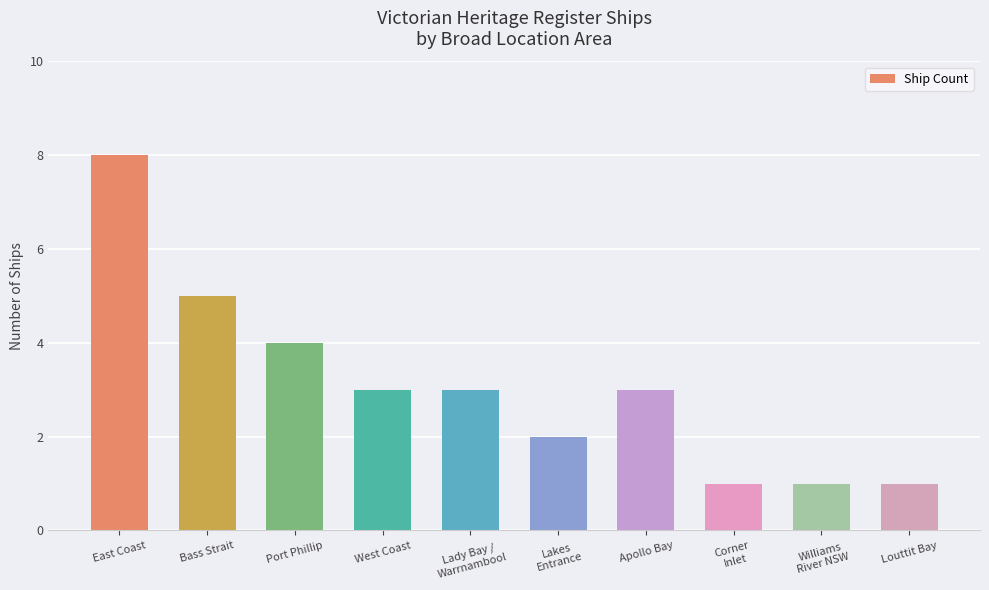

What is the difference between the maximum and minimum values?

7